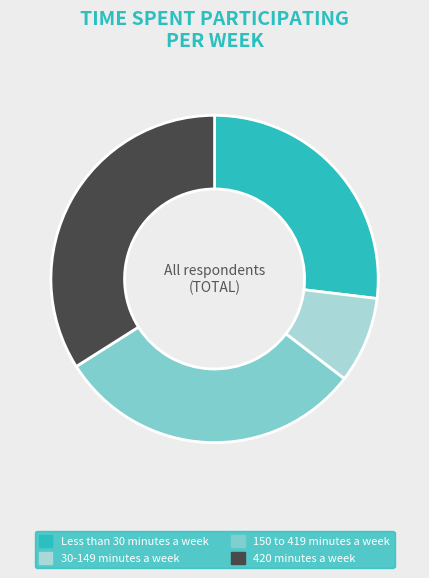

The 150 to 419 minutes a week slice represents 38% of the pie. True or false?

False